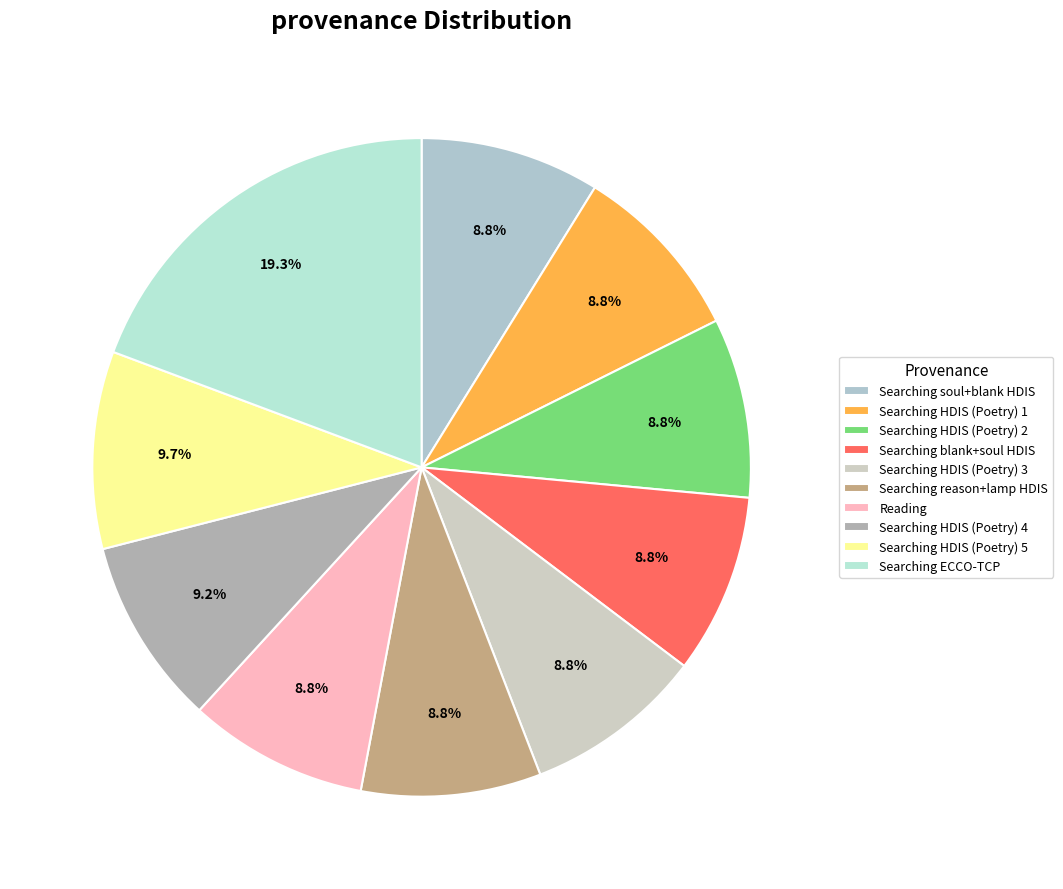

What percentage is the Searching HDIS (Poetry) 2 slice, to the nearest percent?

9%